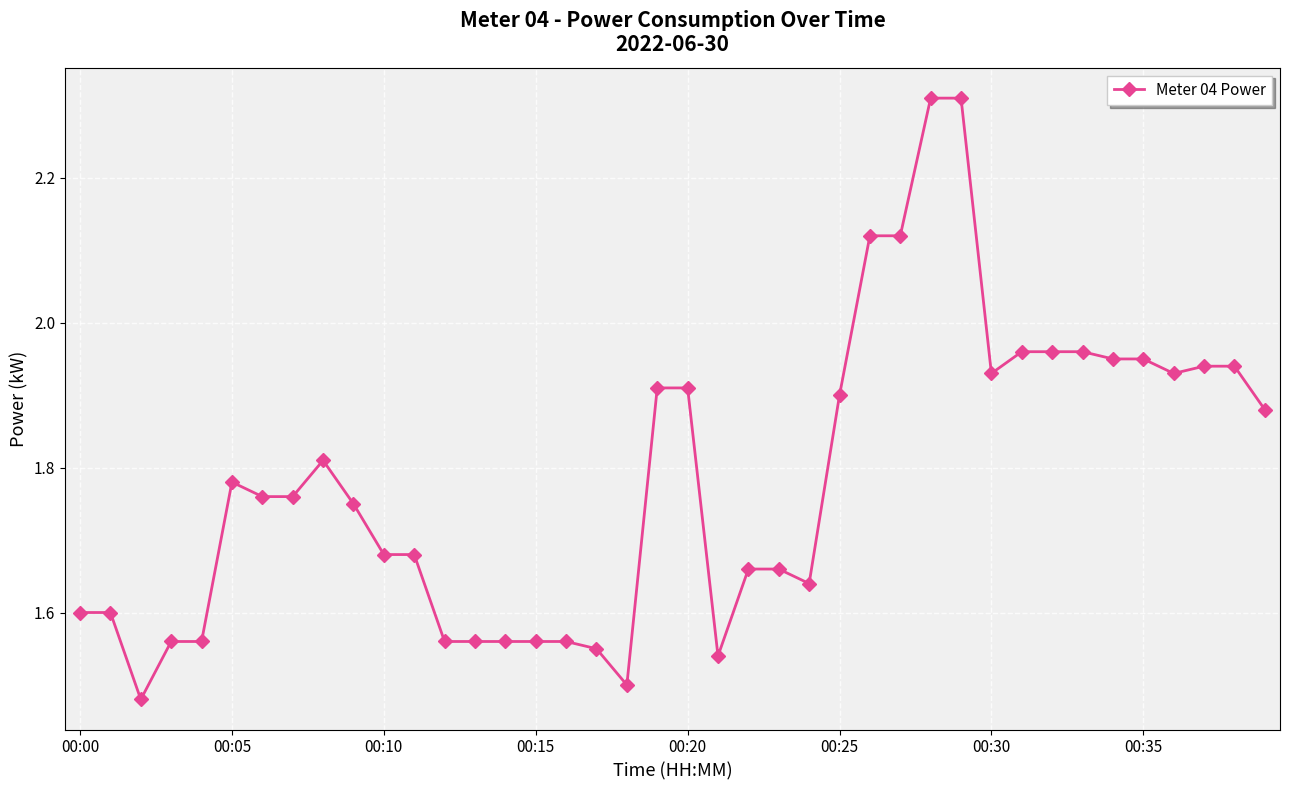

Does the chart have visible grid lines?

Yes